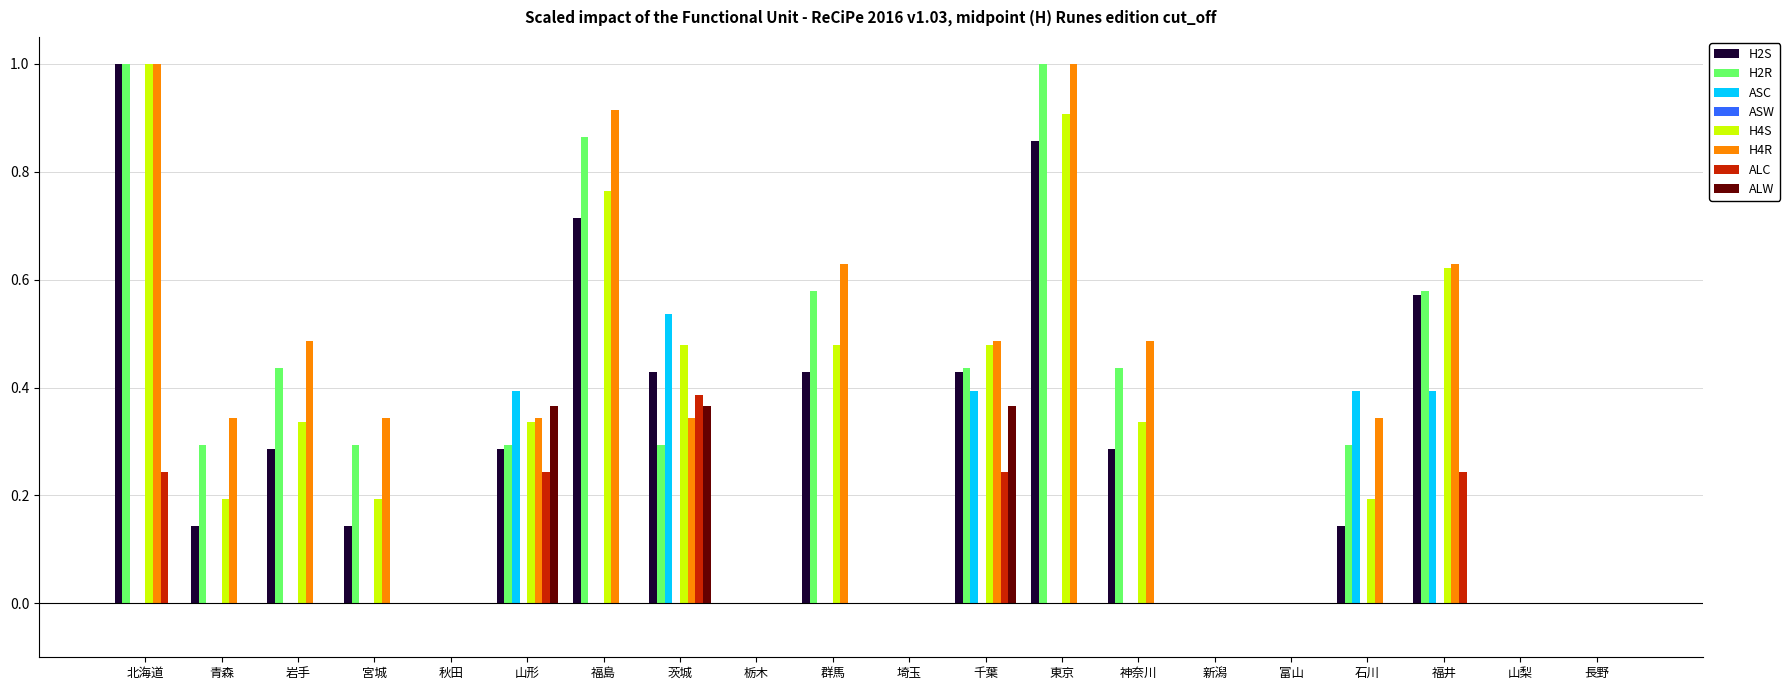

Which series has the largest total across all categories?

H4R